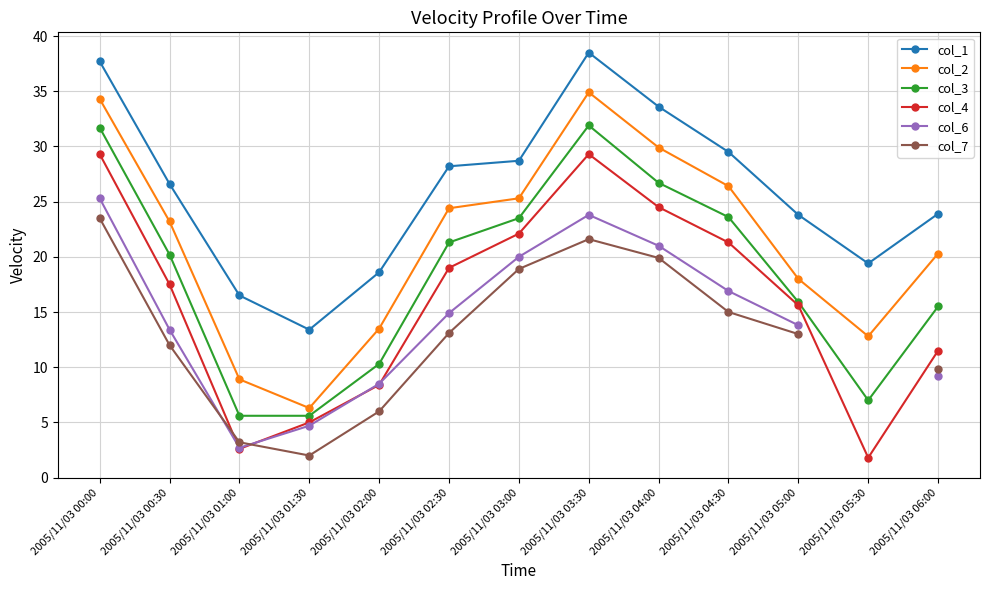

How many values in col_7 are above zero?

12